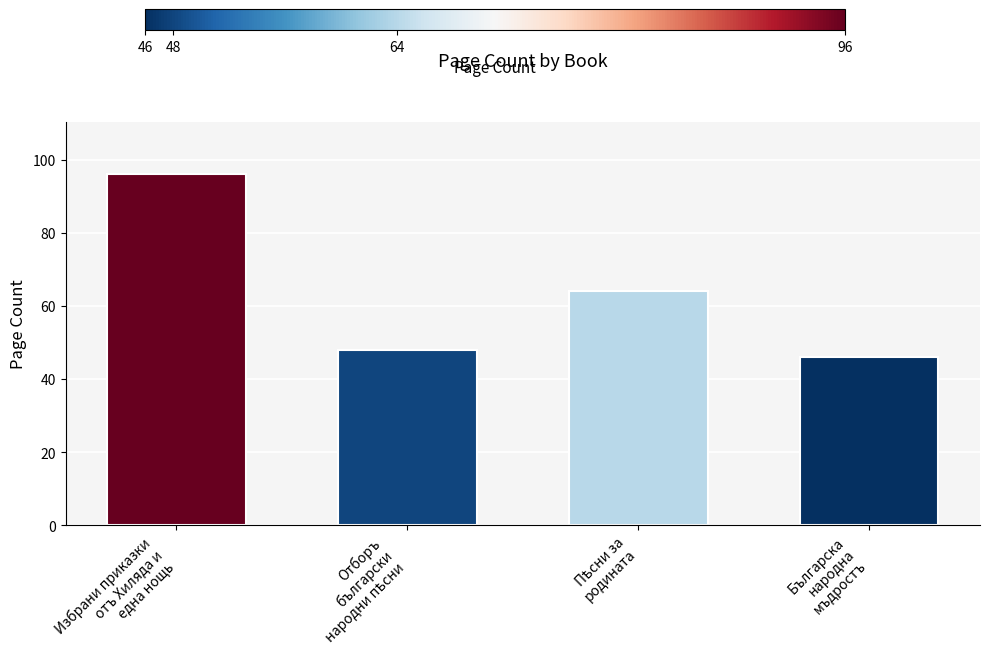

Reading left to right, list all the values displayed in this chart.

96	48	64	46